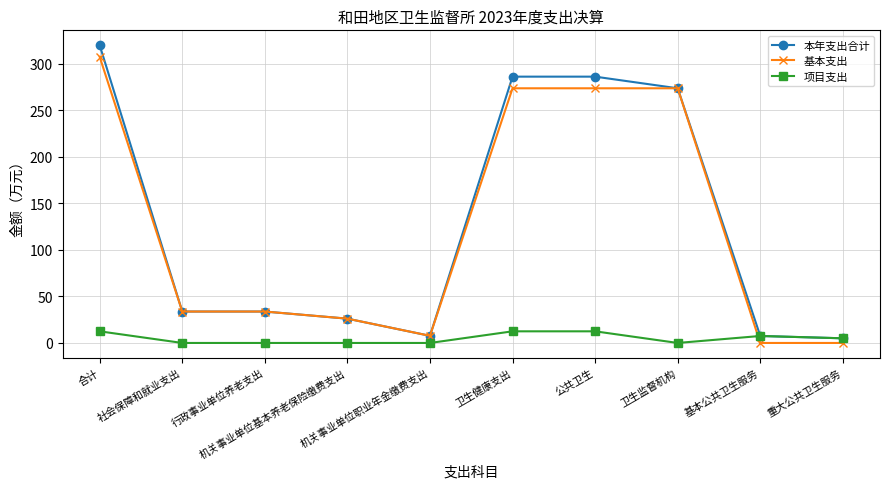

What position from the left is 卫生健康支出?

6